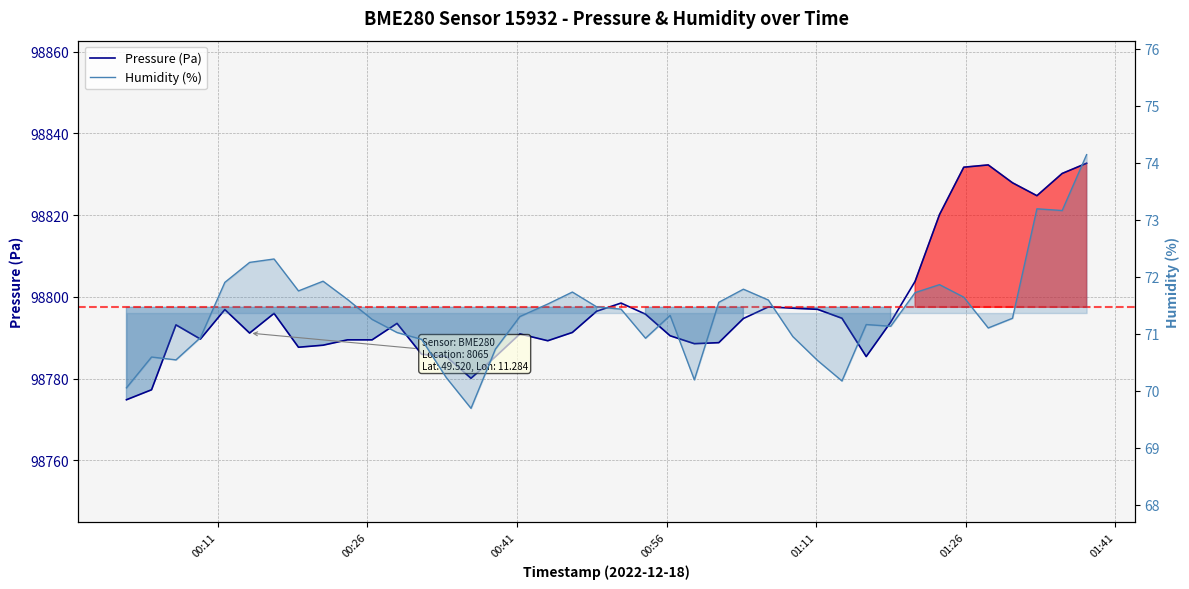

What is the minimum value for Humidity (%)?

69.7